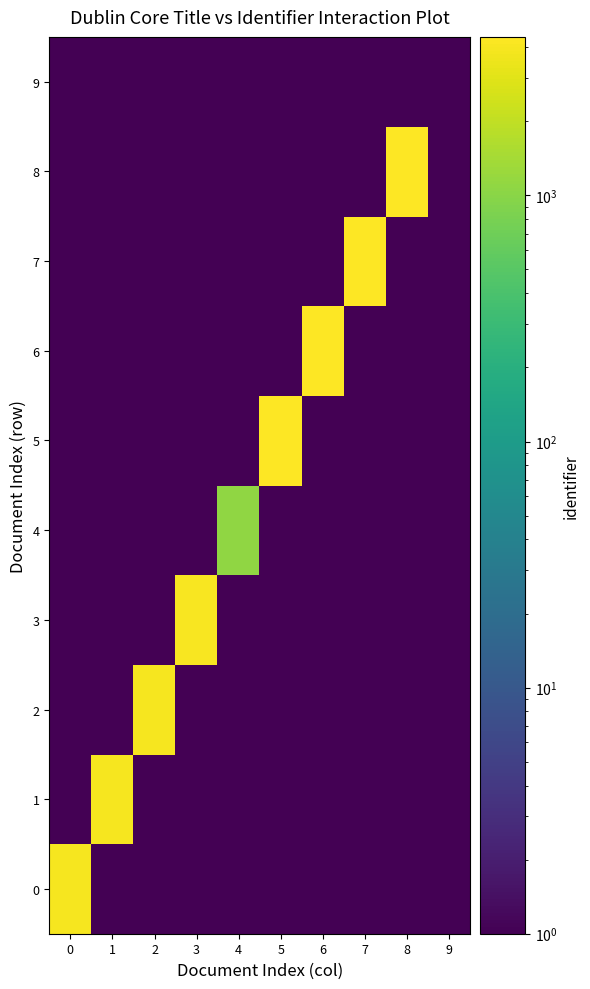

Rank the series by their maximum value, from lowest to highest.

row_9, row_4, row_0, row_1, row_2, row_3, row_5, row_6, row_7, row_8